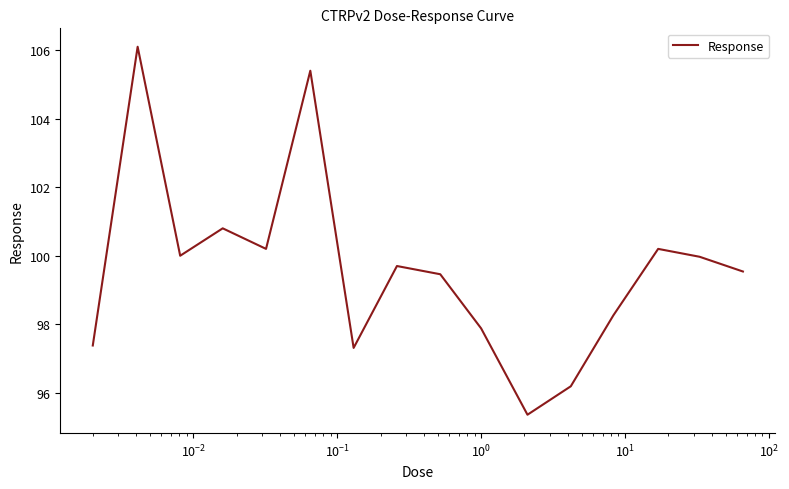

Does the chart have visible grid lines?

No